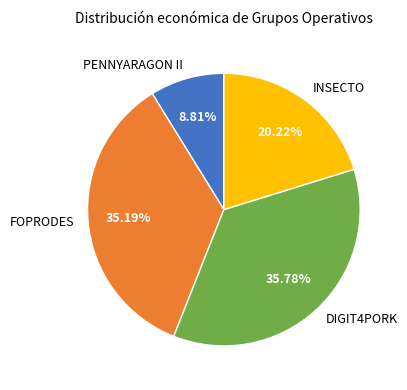

Rank the categories by value from lowest to highest.

PENNYARAGON II, INSECTO, FOPRODES, DIGIT4PORK